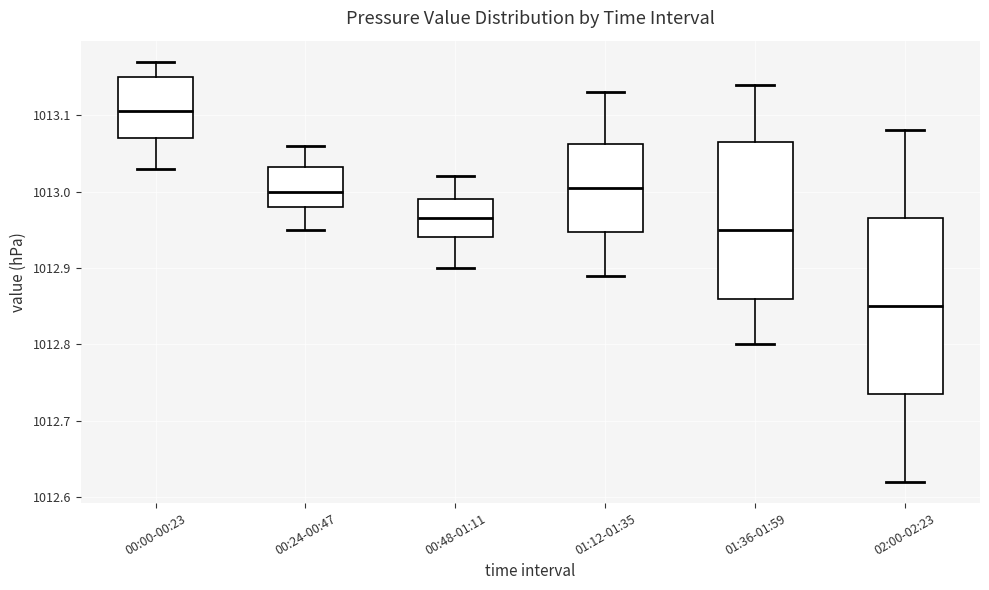

Which box's median line is the highest?

00:00-00:23